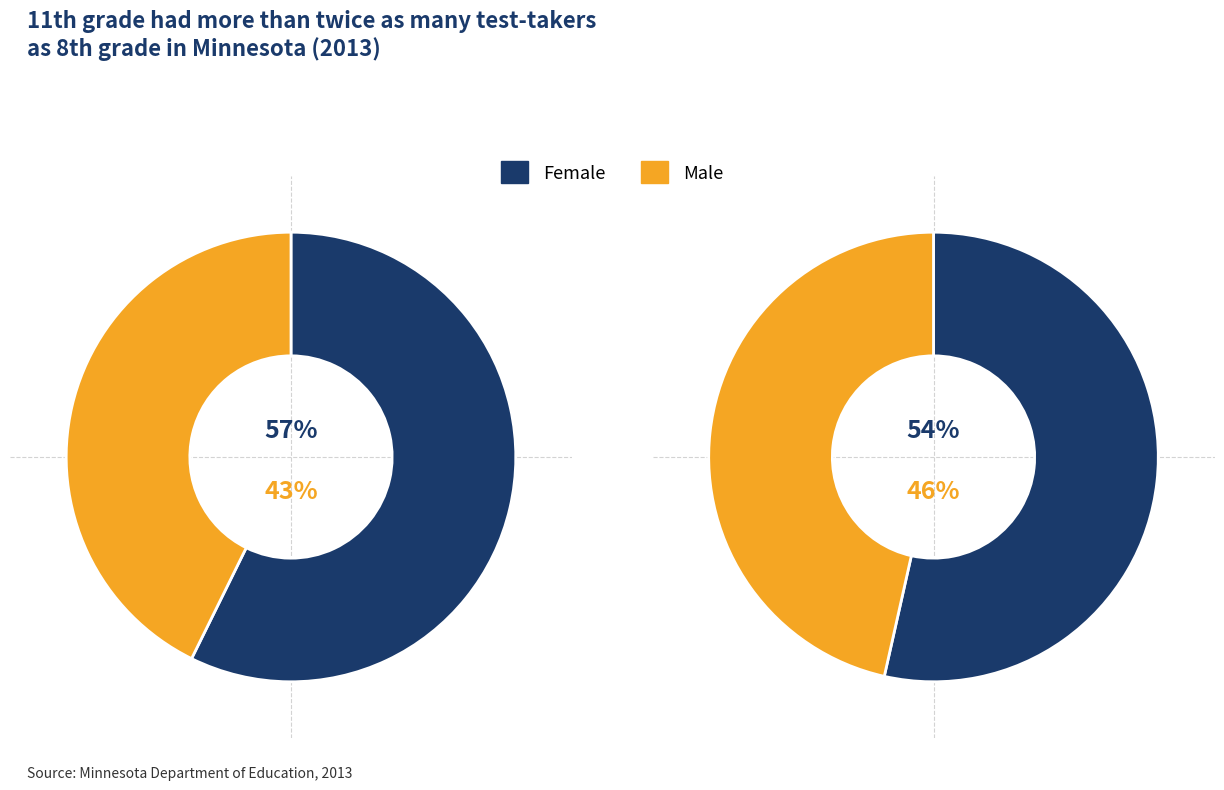

To the nearest percent, what is the average slice percentage?

50%